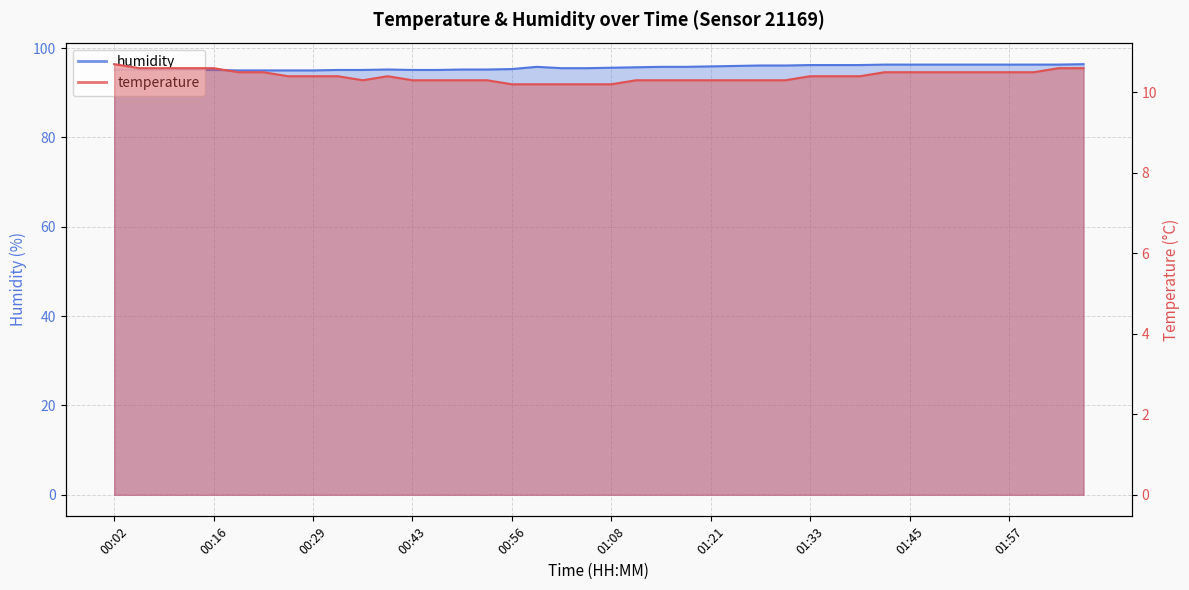

Reading left to right, extract all data points from this chart.

temperature: 10.7	10.6	10.6	10.6	10.6	10.5	10.5	10.4	10.4	10.4	10.3	10.4	10.3	10.3	10.3	10.3	10.2	10.2	10.2	10.2	10.2	10.3	10.3	10.3	10.3	10.3	10.3	10.3	10.4	10.4	10.4	10.5	10.5	10.5	10.5	10.5	10.5	10.5	10.6	10.6
humidity: 95.2	95.1	95.1	95.1	95.1	95.0	95.0	95.0	95.0	95.1	95.1	95.2	95.1	95.1	95.2	95.2	95.3	95.8	95.5	95.5	95.6	95.7	95.8	95.8	95.9	96.0	96.1	96.1	96.2	96.2	96.2	96.3	96.3	96.3	96.3	96.3	96.3	96.3	96.3	96.4